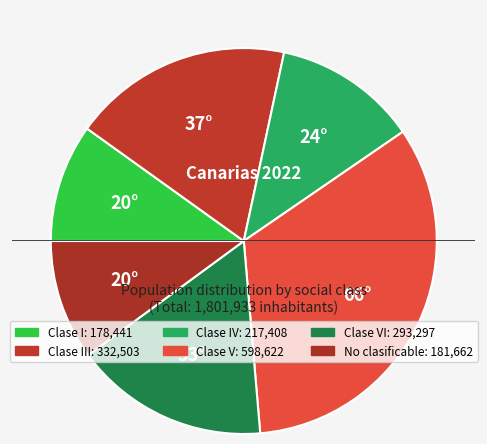

Which slice is the smallest?

Clase I